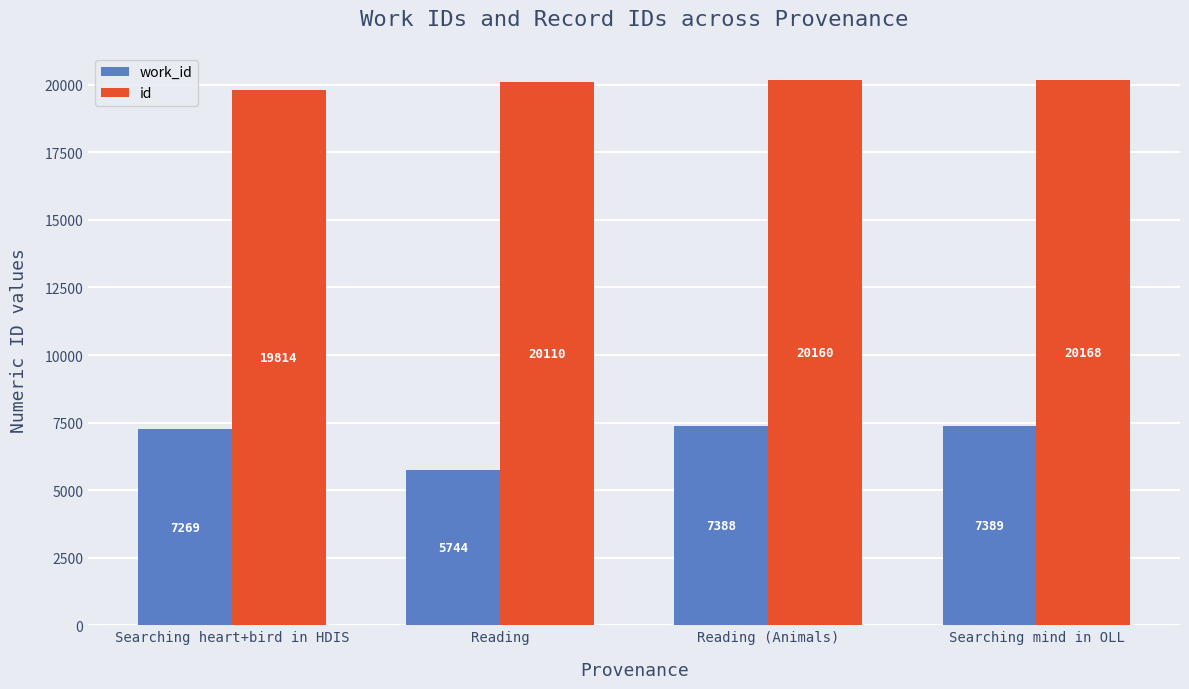

Which series has the widest spread of values?

work_id